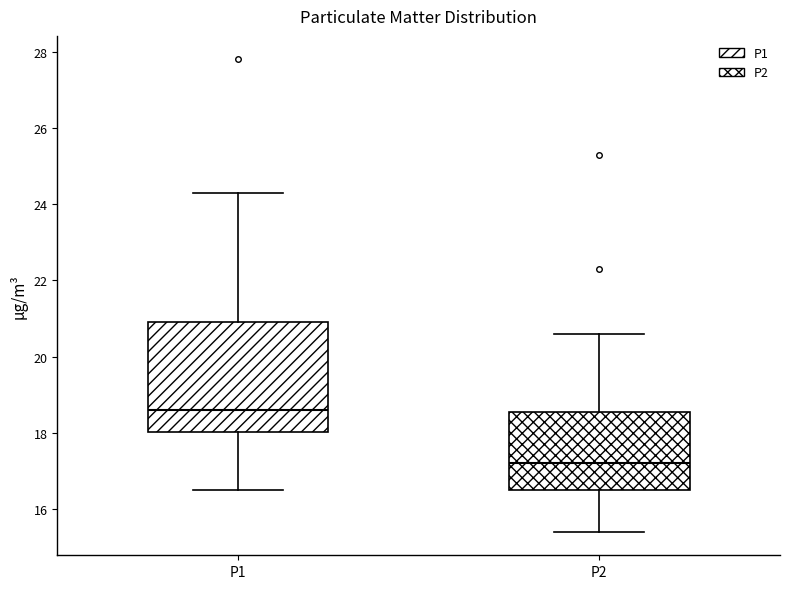

Reading left to right, transcribe this box plot: for each box, give where its median line is, the range the box spans, and where its two whiskers end, as read against the y-axis. The values are not printed on the chart, so give them approximately, as read against the axis.

P1: median 18.6, box 18.0 to 21.0, whiskers 16.6 to 24.4
P2: median 17.2, box 16.6 to 18.6, whiskers 15.4 to 20.6